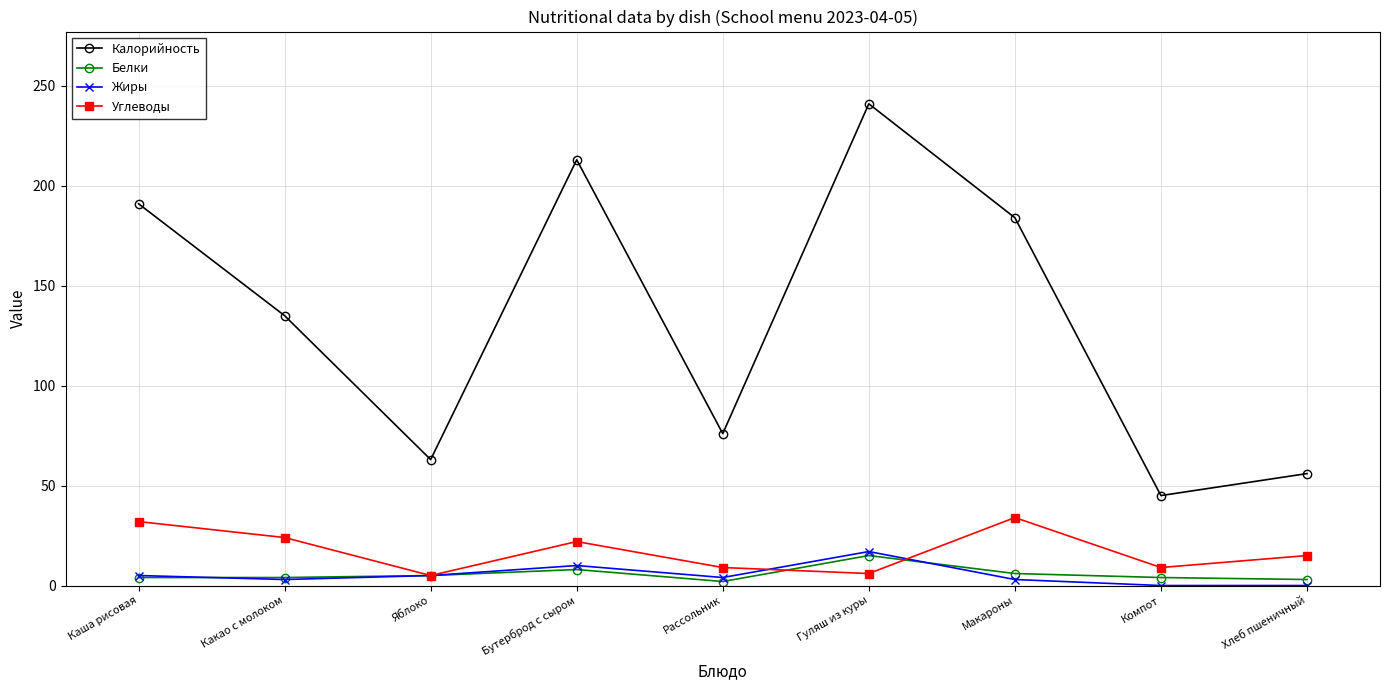

At which label does Жиры reach its peak?

Гуляш из куры